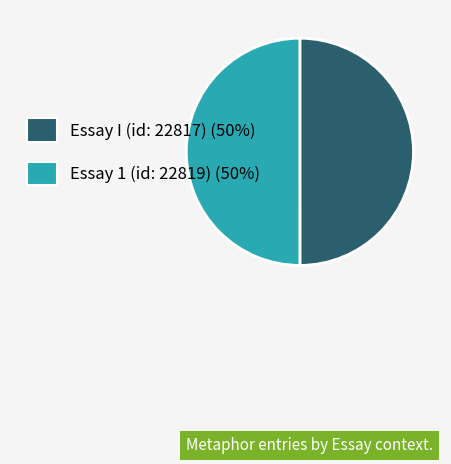

Combined, do Essay I (id: 22817) and Essay 1 (id: 22819) account for over 50%?

Yes